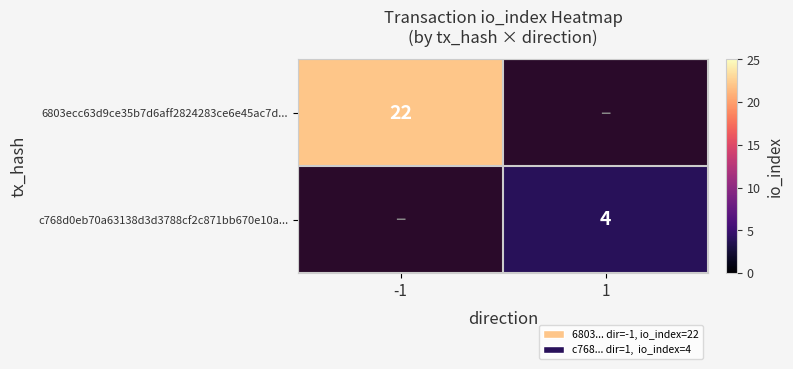

How many distinct data groups are displayed?

2